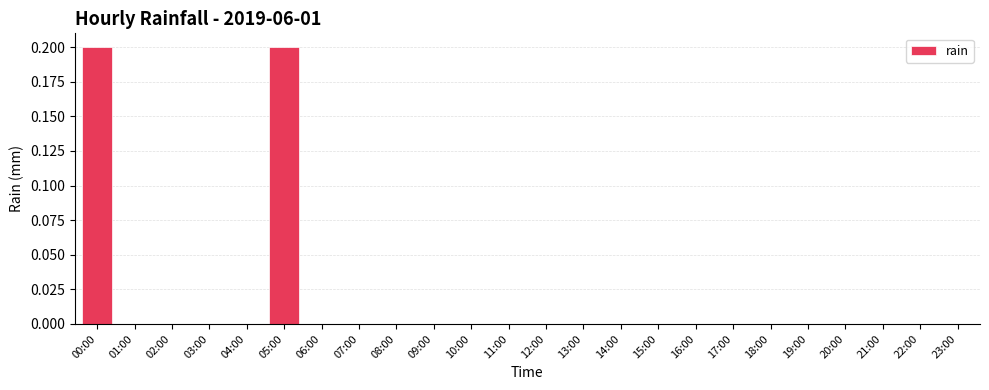

Is it true that the value at 05:00 is 0.2?

True